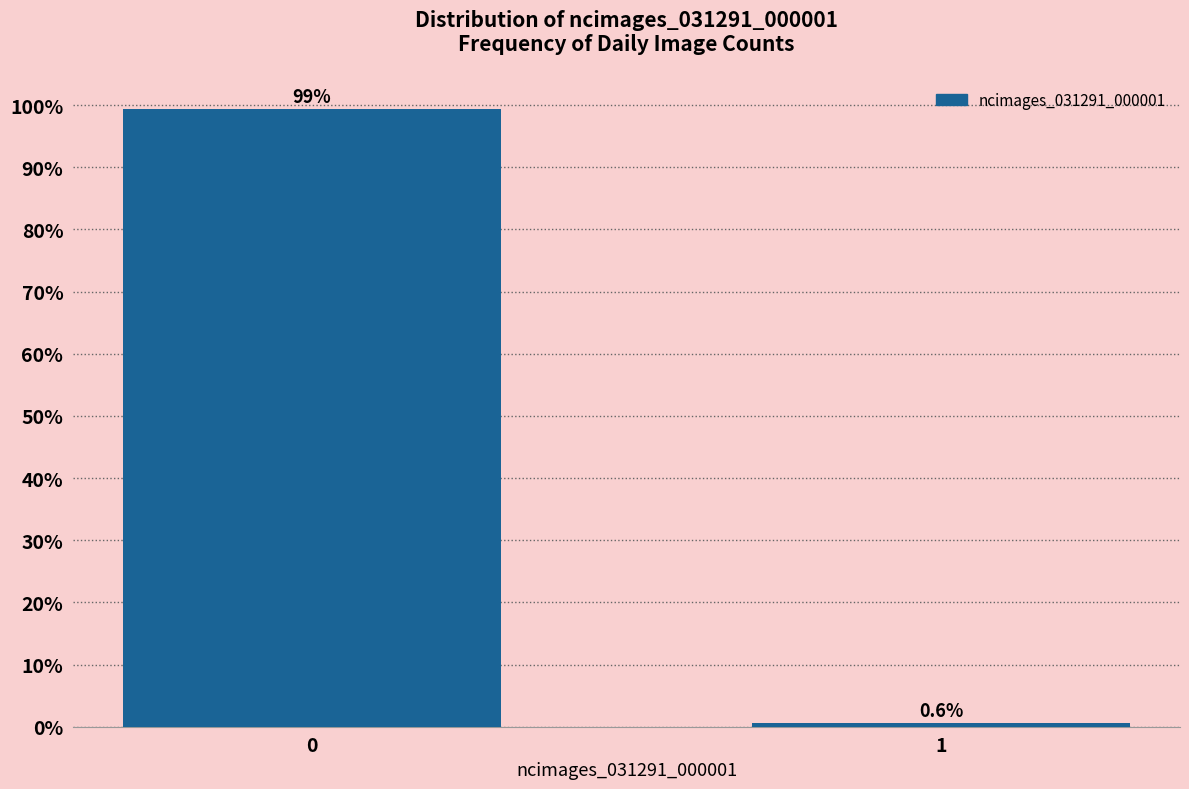

Reading left to right, transcribe all the data shown in this chart.

0=99.4	1=0.6